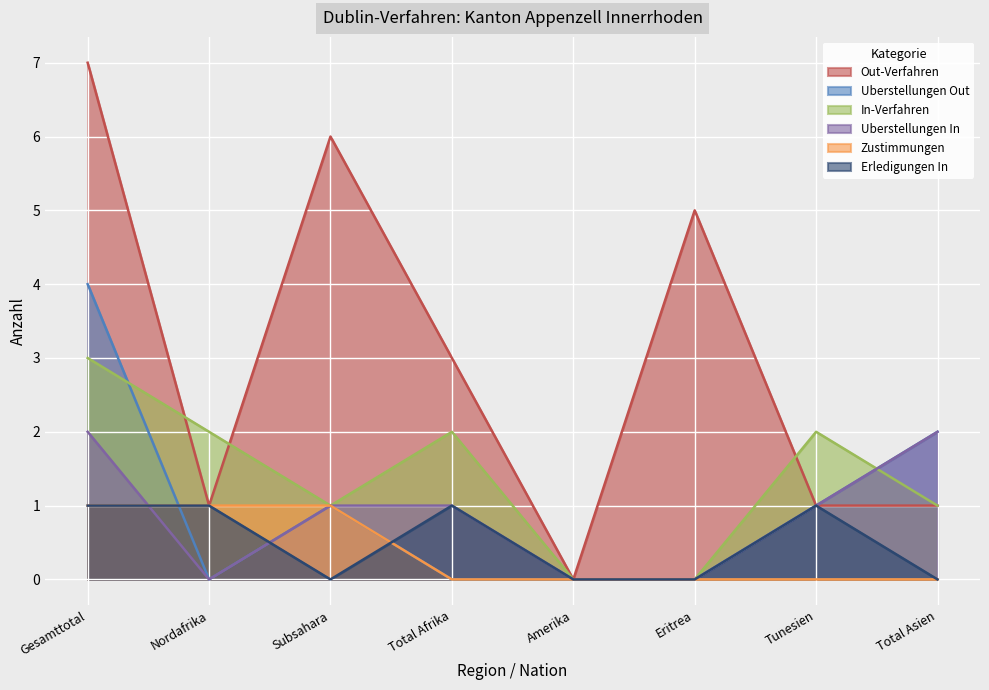

What is the label of the 1st point from the left?

Gesamttotal